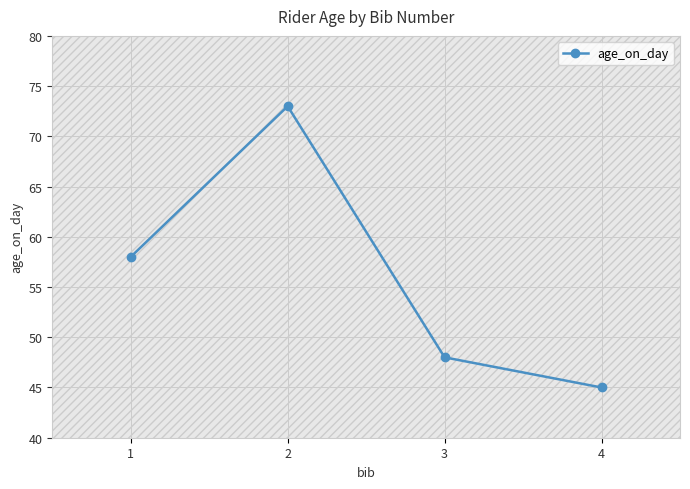

True or false: there are more than 2 points higher than both neighbors.

False